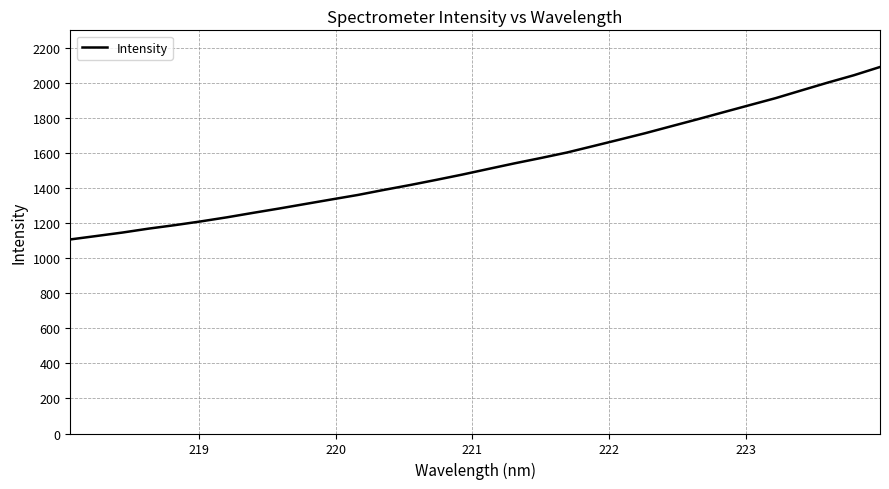

What is the maximum value shown in the chart?

2092.0